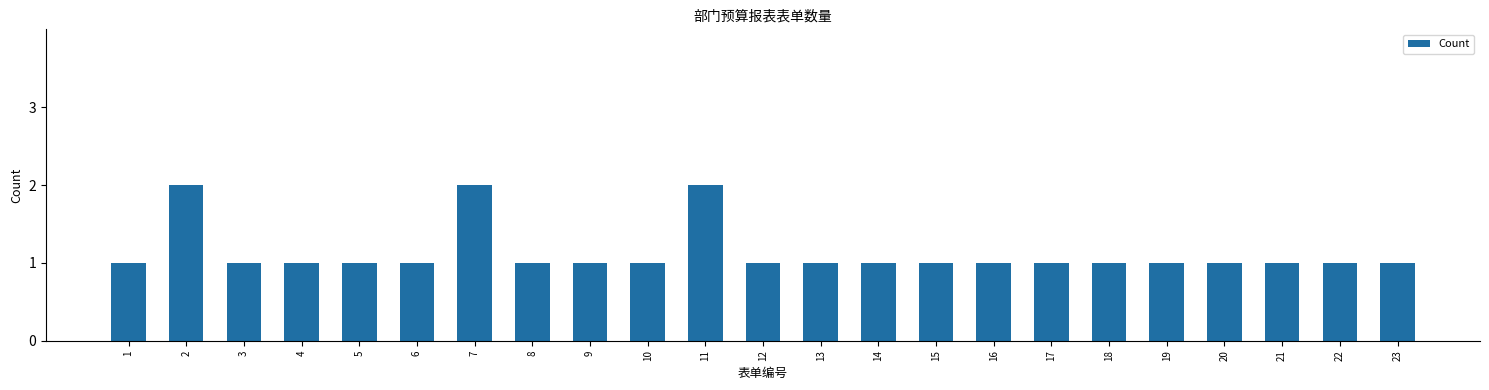

What is the minimum value shown in the chart?

1